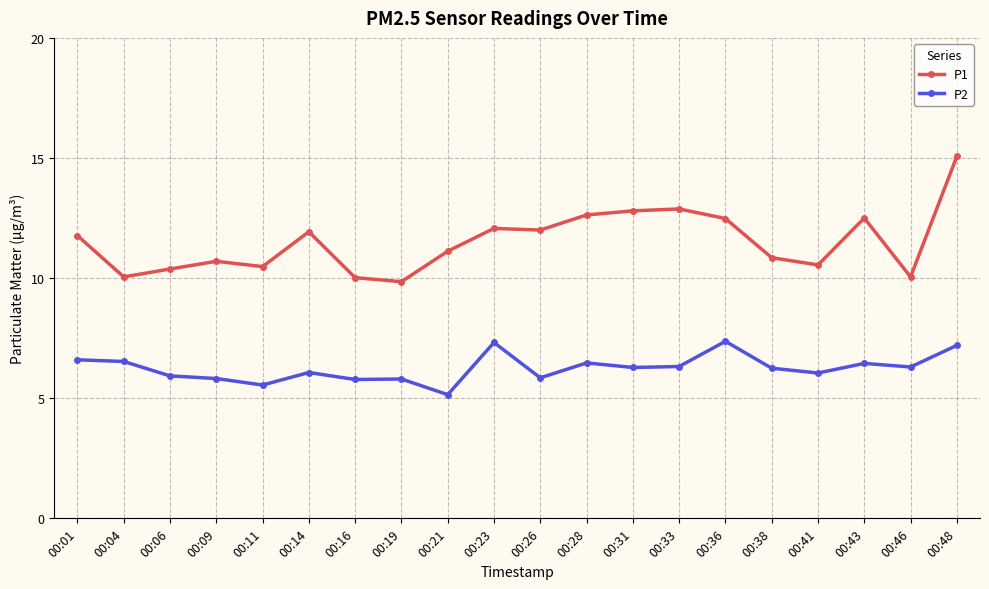

At which category is the sum across all series the highest?

00:48